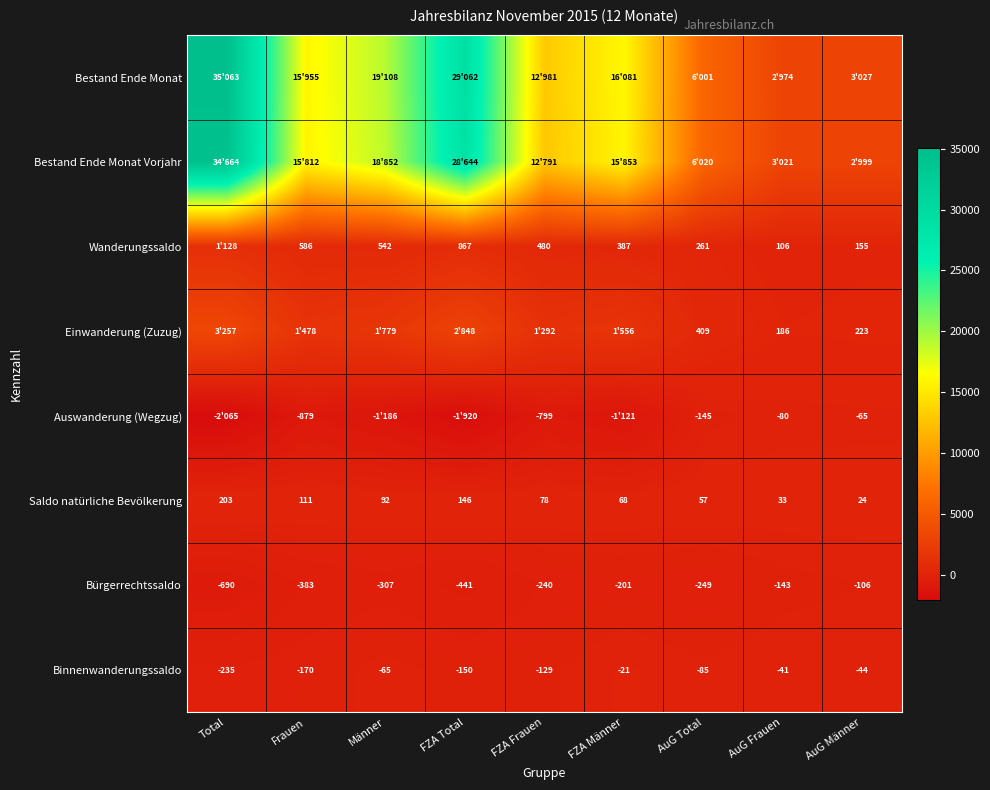

Which category has the lowest value in the Binnenwanderungssaldo series?

Total